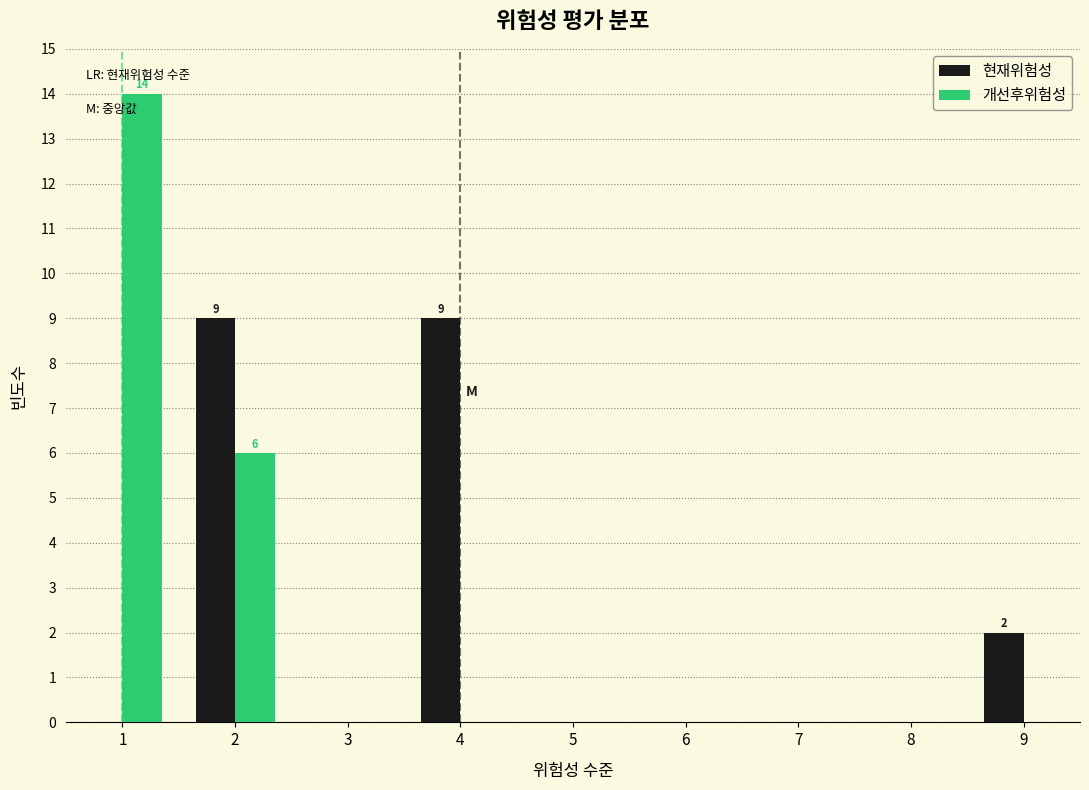

Reading left to right, transcribe all the data shown in this chart.

현재위험성: 1=0	2=9	3=0	4=9	5=0	6=0	7=0	8=0	9=2
개선후위험성: 1=14	2=6	3=0	4=0	5=0	6=0	7=0	8=0	9=0